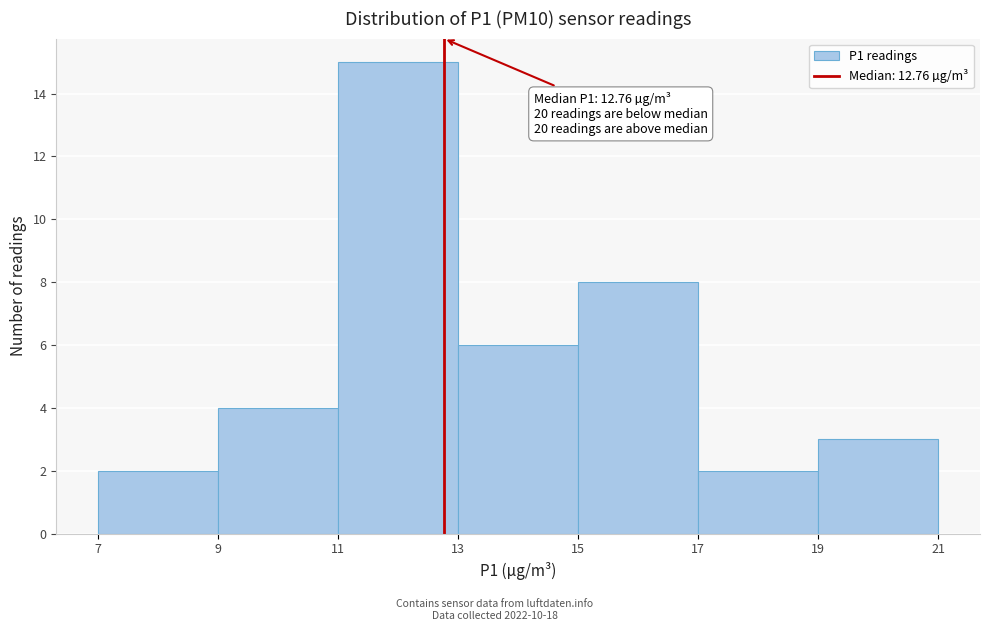

Which range on the x-axis has the tallest bar?

11 to 13